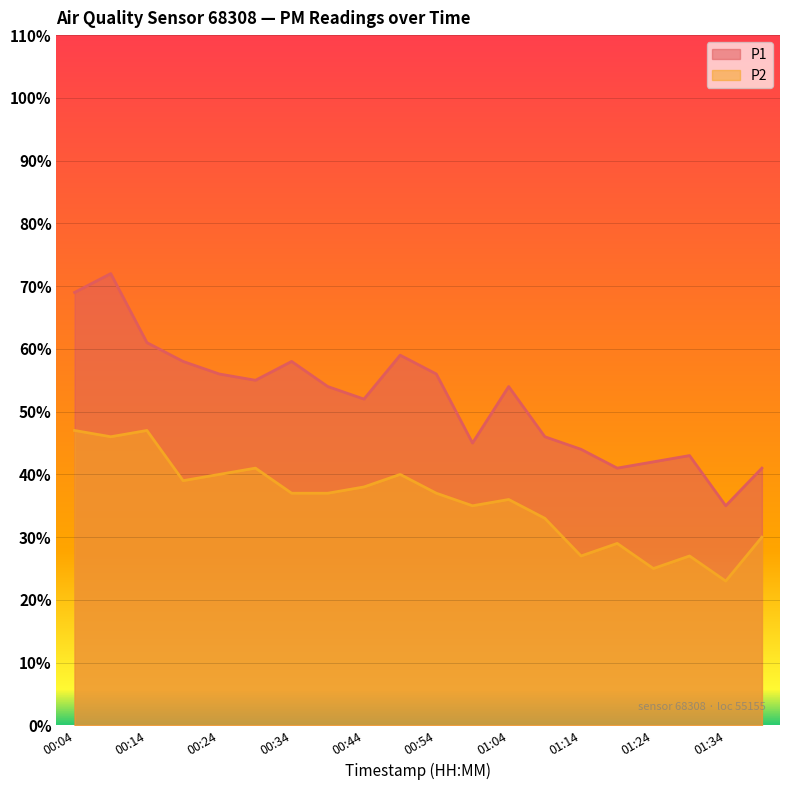

In P2, how many points are lower than both neighbors (excluding endpoints)?

6